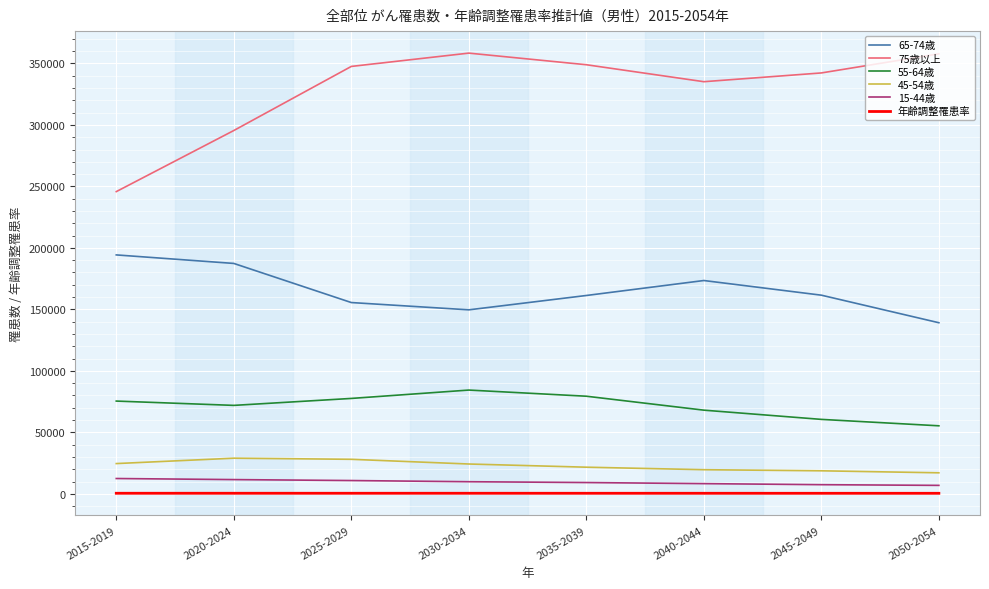

What is the minimum value for 75歳以上?

245762.0